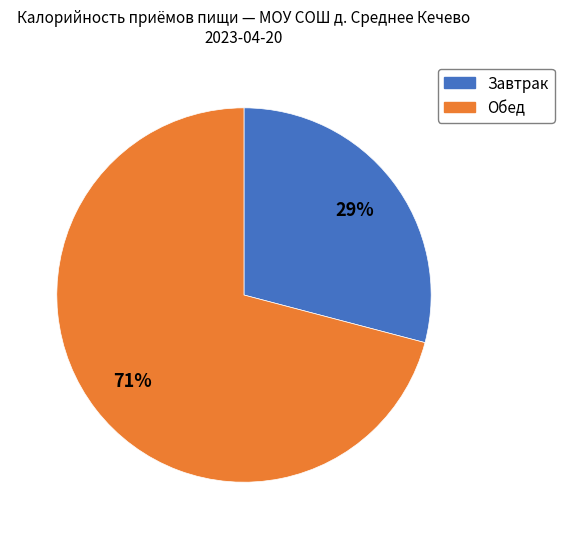

To the nearest percent, what is the average slice percentage?

50%